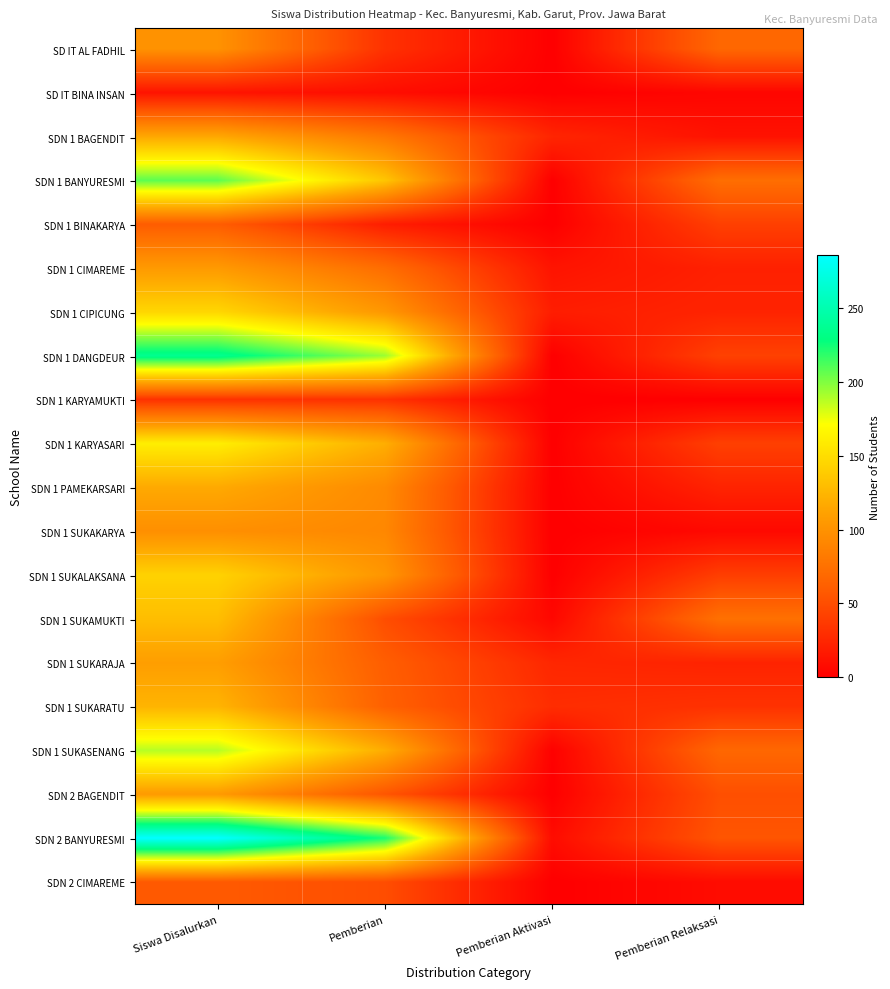

At which category is the sum across all series the highest?

Siswa Disalurkan